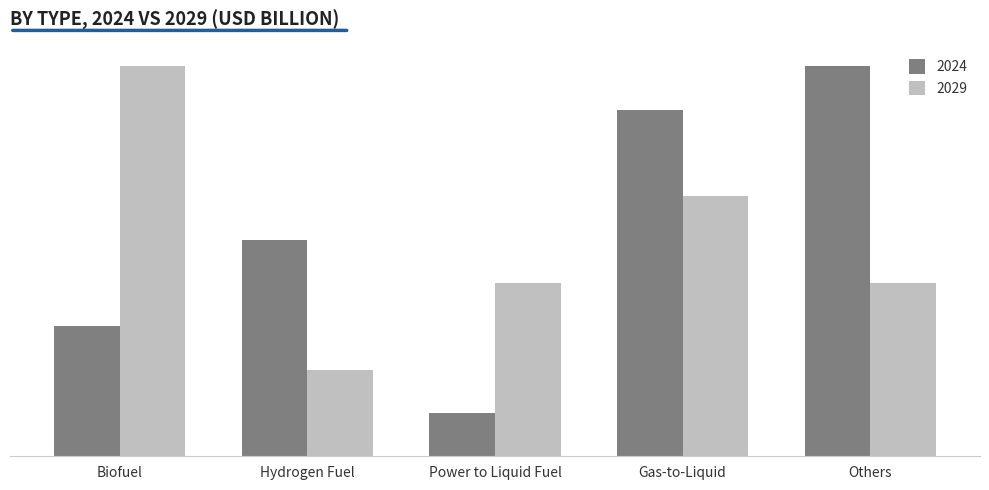

Which series has the largest range (max minus min)?

2024